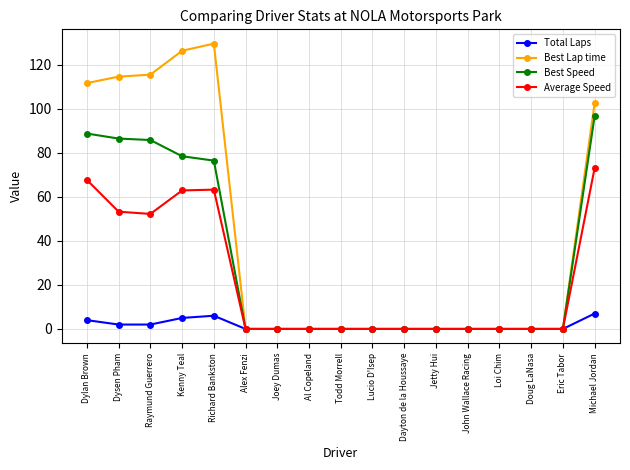

What is the difference between the highest and lowest values at Kenny Teal?

121.3